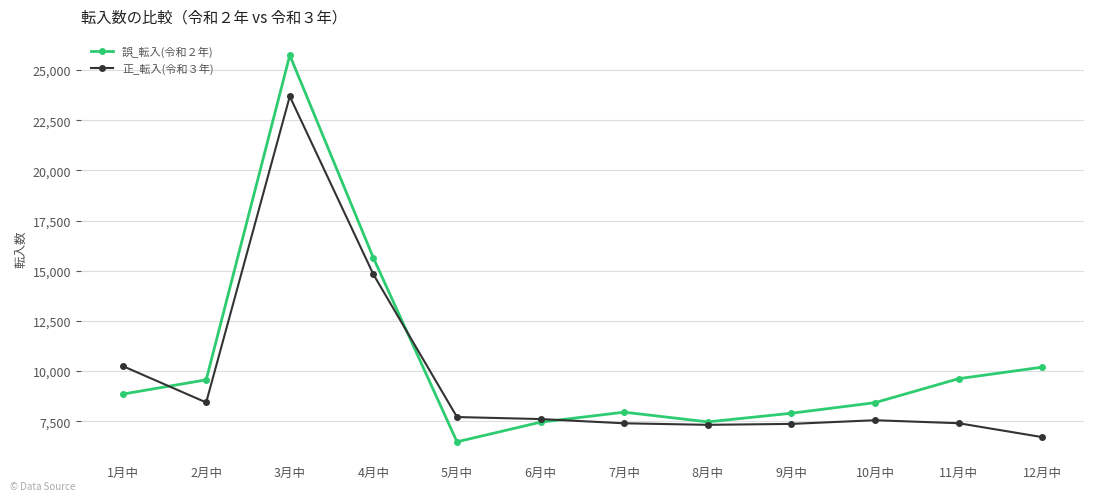

Between which two adjacent categories do 誤_転入(令和２年) and 正_転入(令和３年) first intersect?

1月中 and 2月中